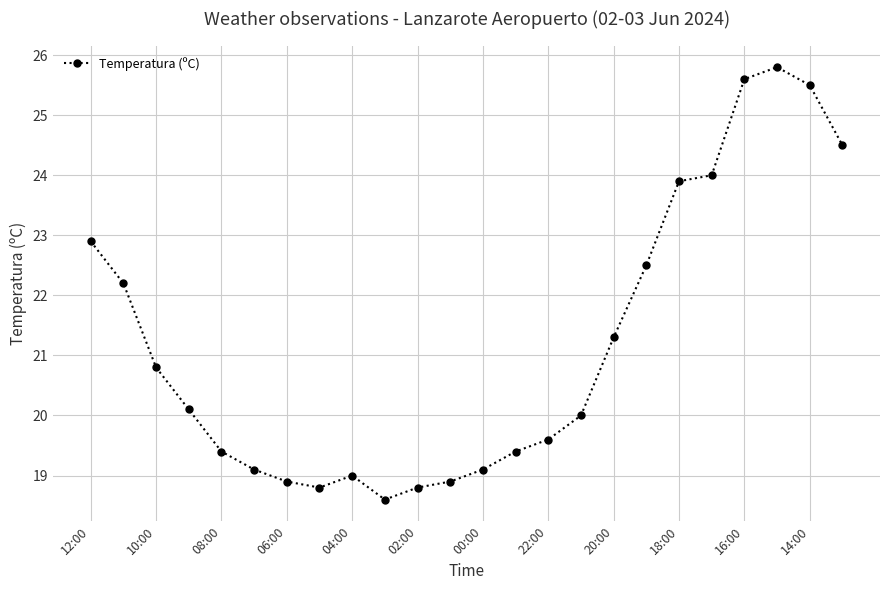

What is the smallest value displayed?

18.6